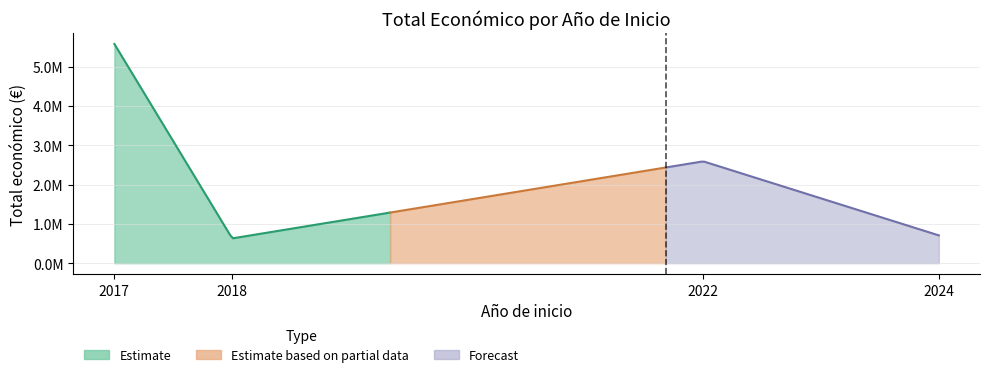

How many points are lower than both their immediate neighbors (excluding endpoints)?

1